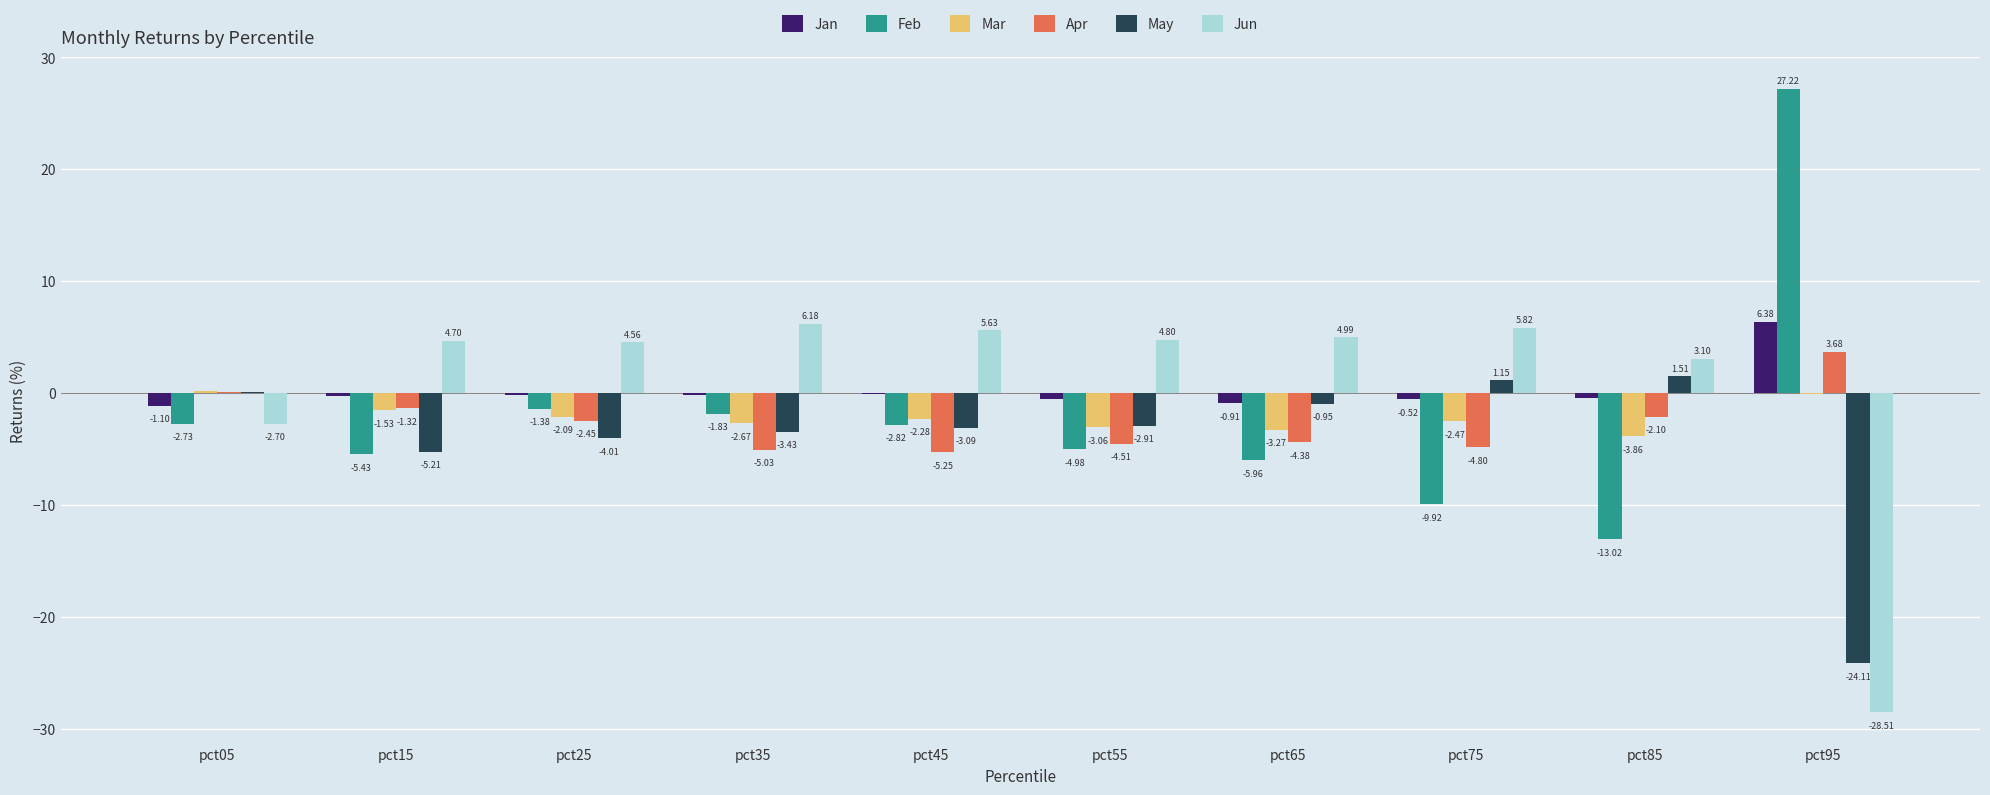

How many values in Feb are above zero?

1